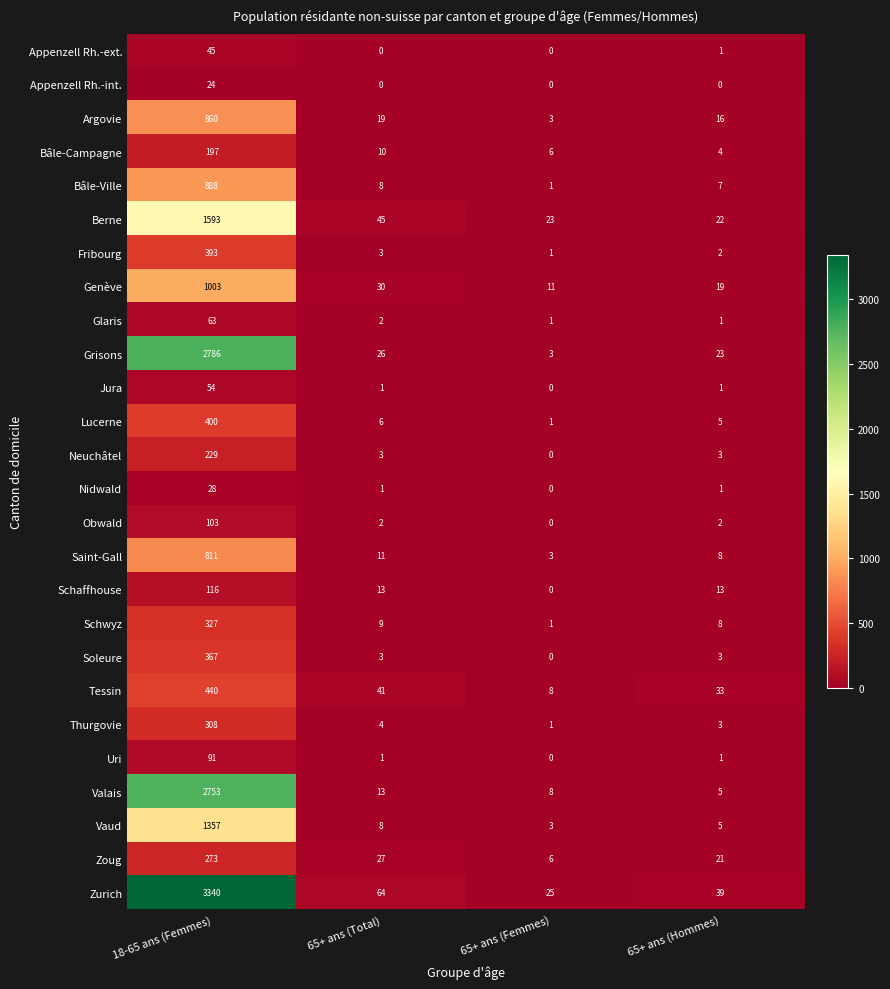

What is the difference between the maximum and second lowest values in the Valais series?

2745